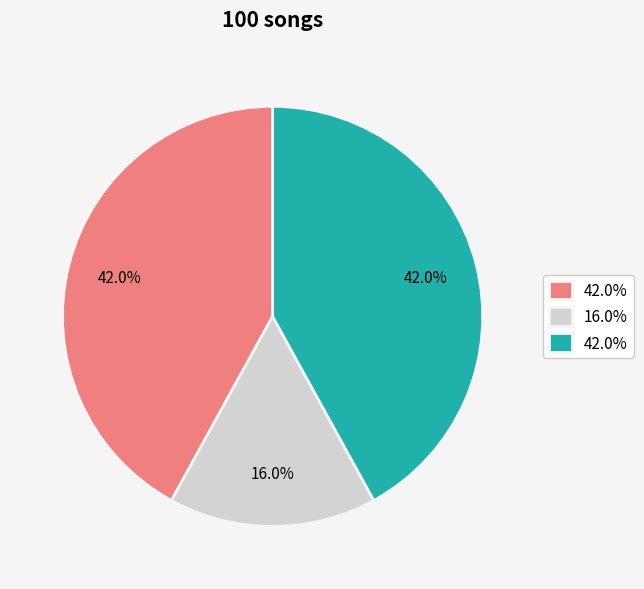

Is there any slice that represents more than half of the pie?

No